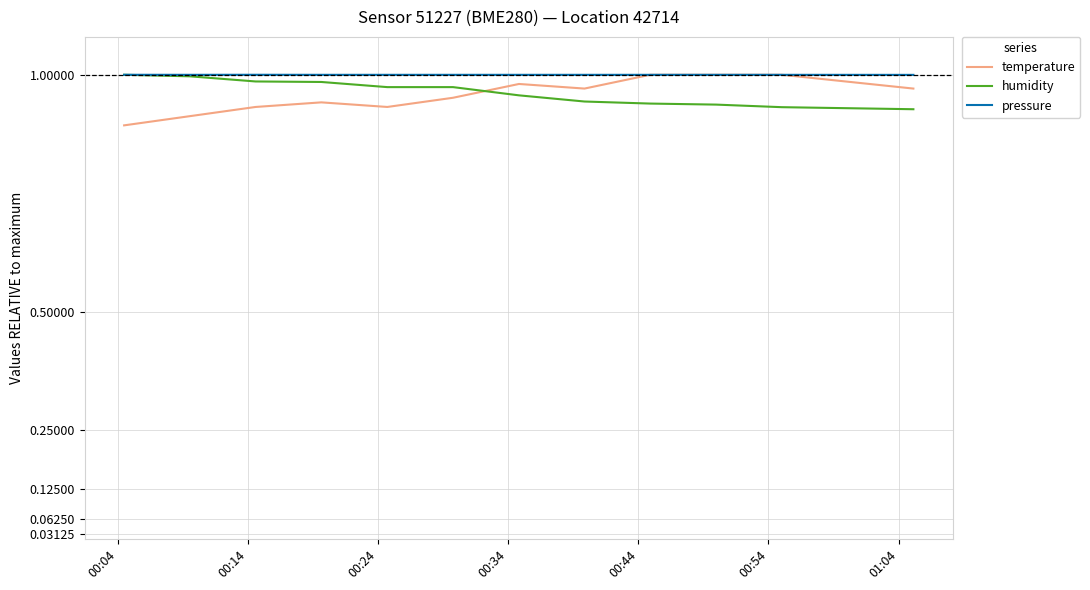

How many intersections are there between temperature and humidity?

1